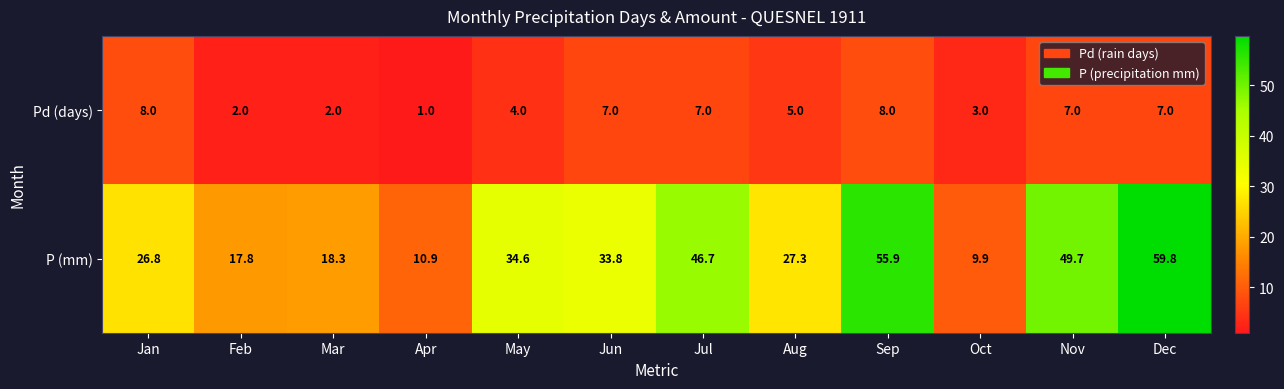

The value of Pd (days) at Feb is 2.6. True or false?

False